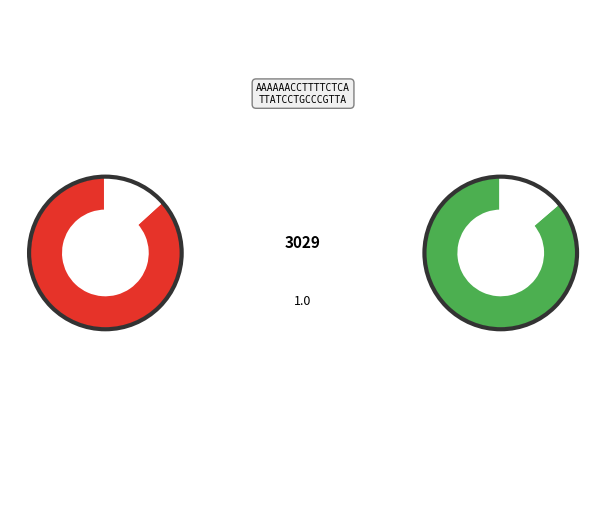

What is the total percentage of 12 and 04?

5.4%